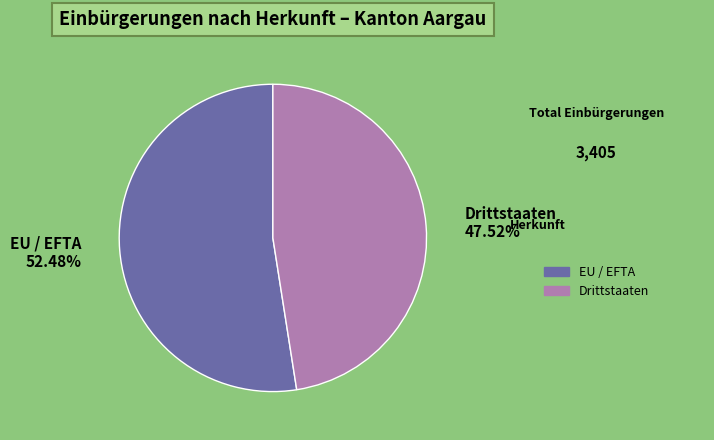

Is there a majority slice in this chart?

Yes